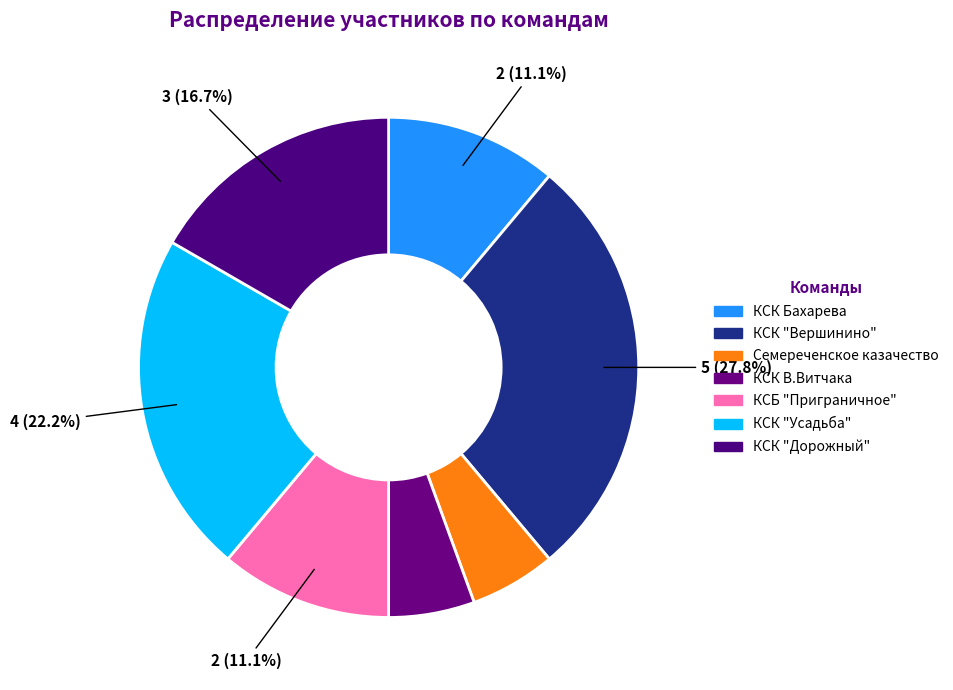

Rank the categories by value from highest to lowest.

КСК "Вершинино", КСК "Усадьба", КСК "Дорожный", КСК Бахарева, КСБ "Приграничное", Семереченское казачество, КСК В.Витчака